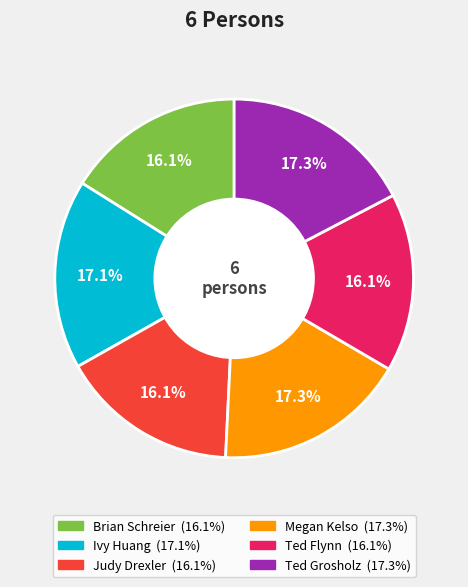

Does any single category account for the majority?

No